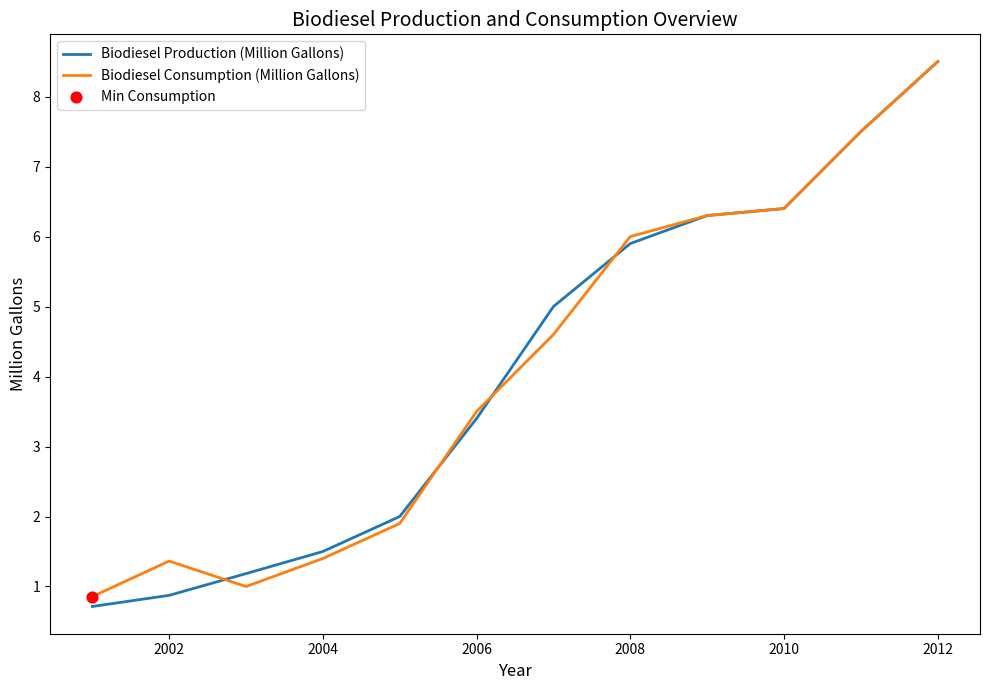

What is the maximum value shown in the chart?

8.5